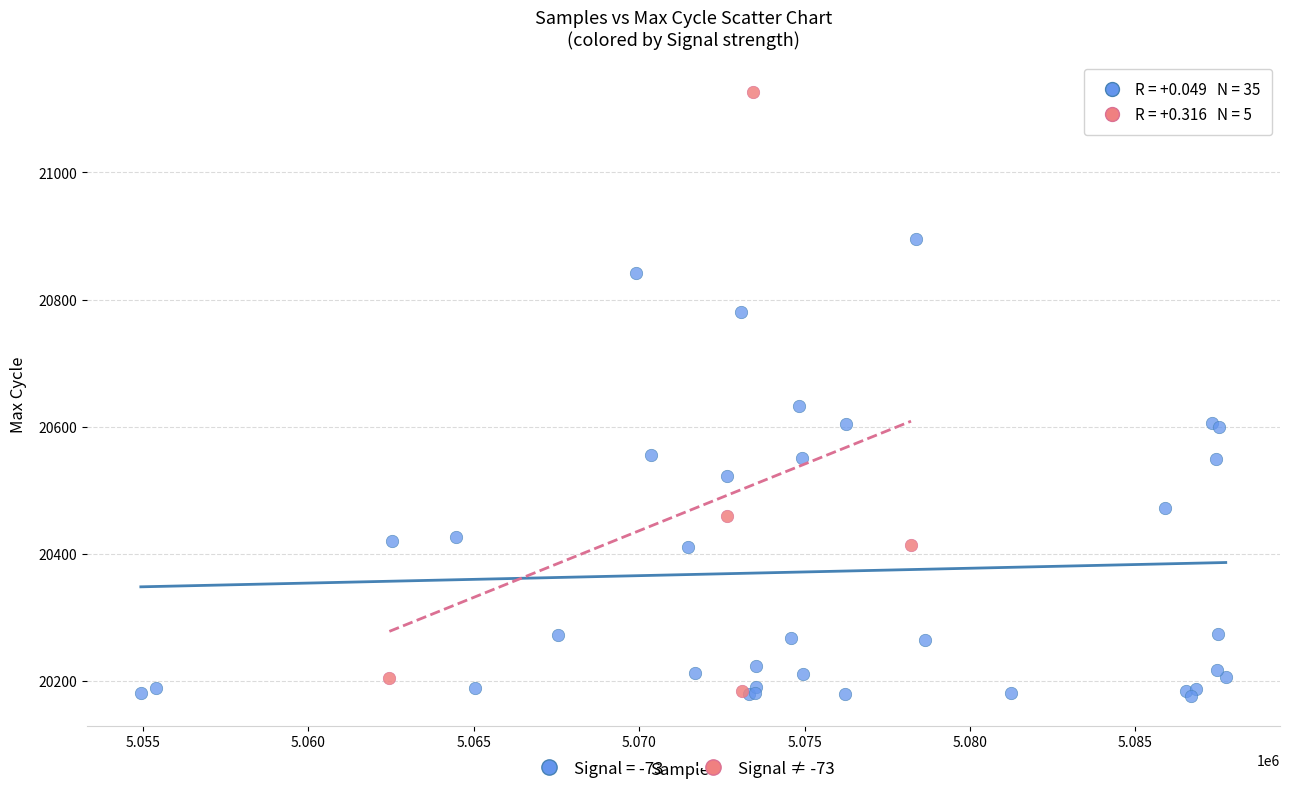

Which series has the widest spread of Y values?

Signal ≠ -73